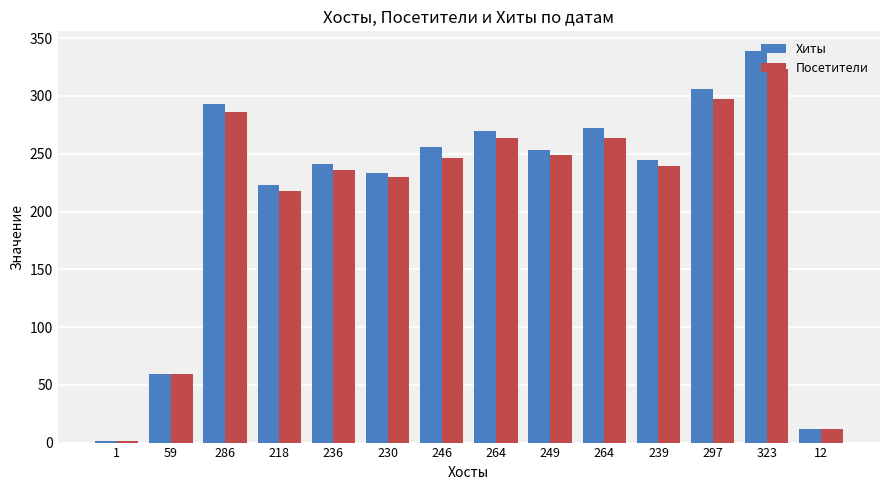

The value of Хиты at 249 is 104. True or false?

False